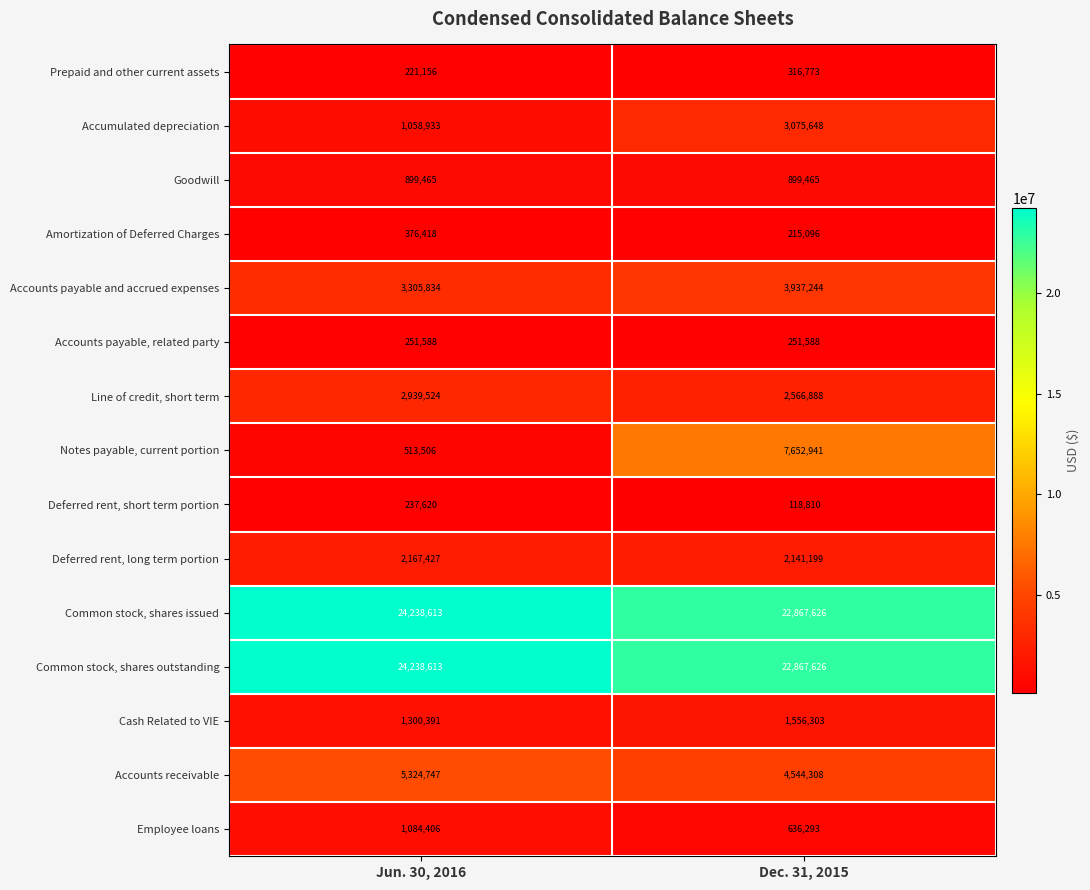

What is the sum of all Common stock, shares outstanding values?

47106239